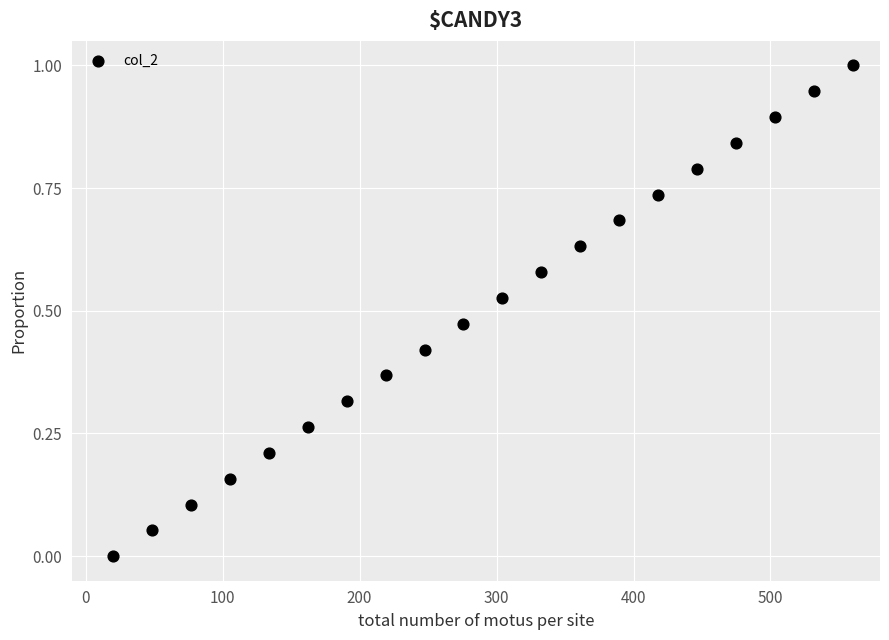

What is the range of X values (max minus min)?

540.0